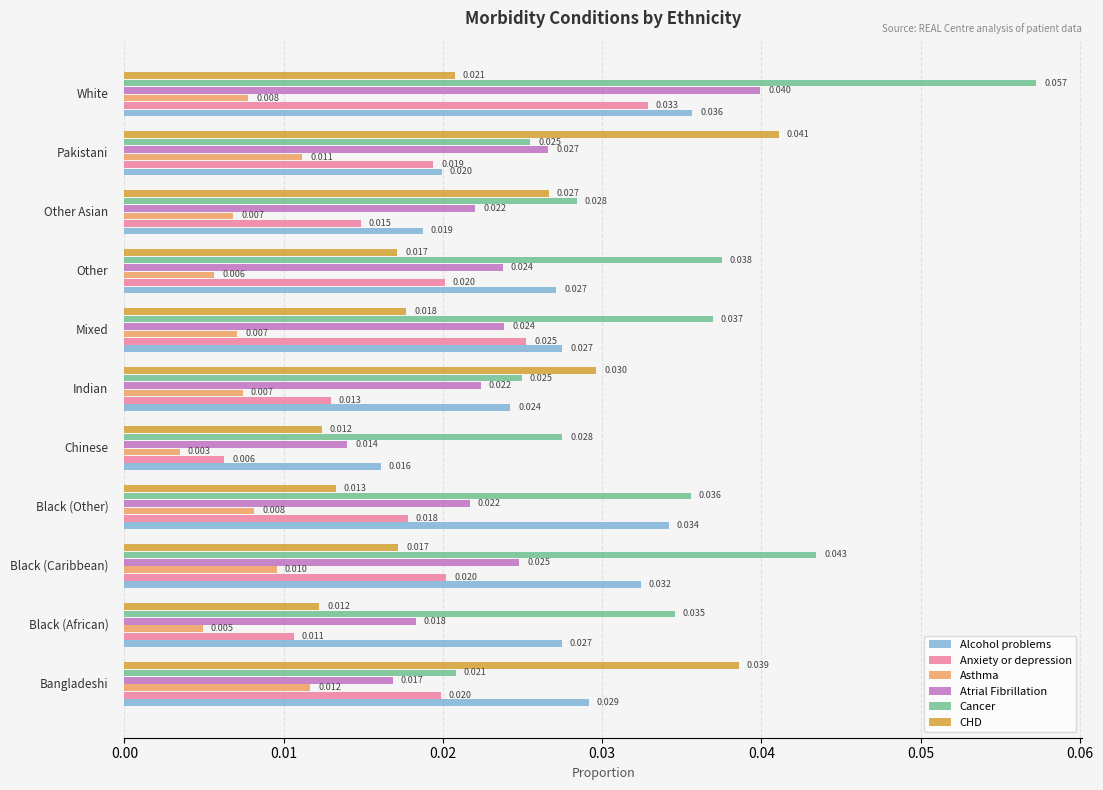

Which series has the largest range (max minus min)?

Cancer